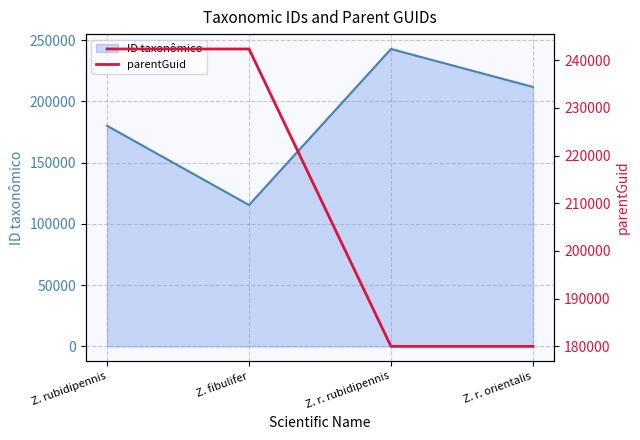

True or false: ID taxonômico has a value of 351913 at Z. r. rubidipennis.

False